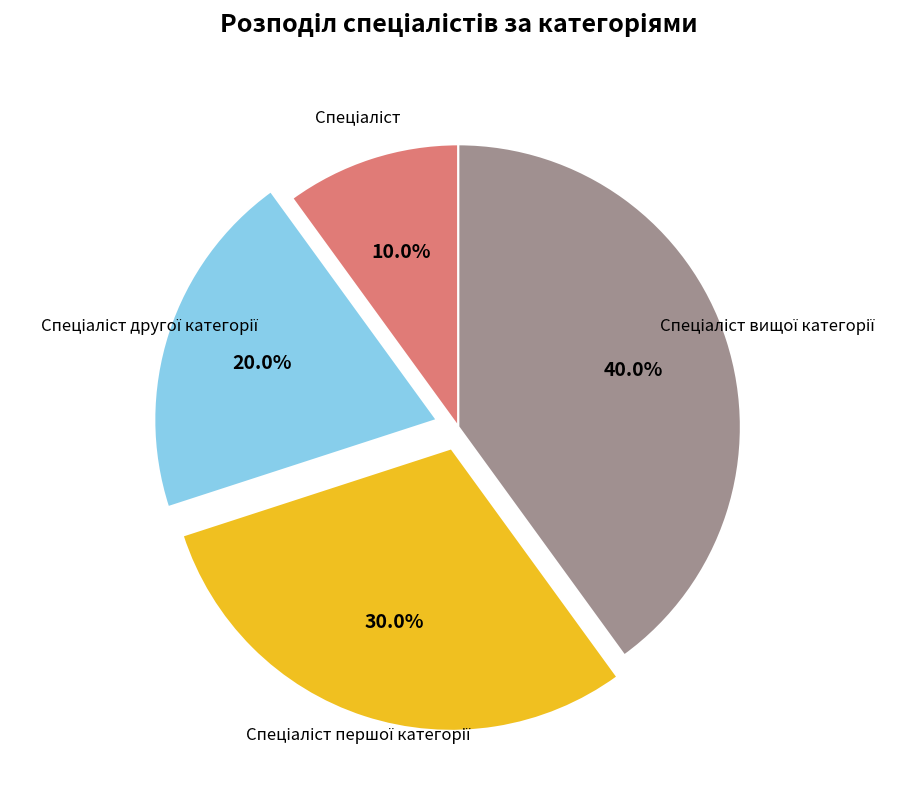

Does any single category account for the majority?

No